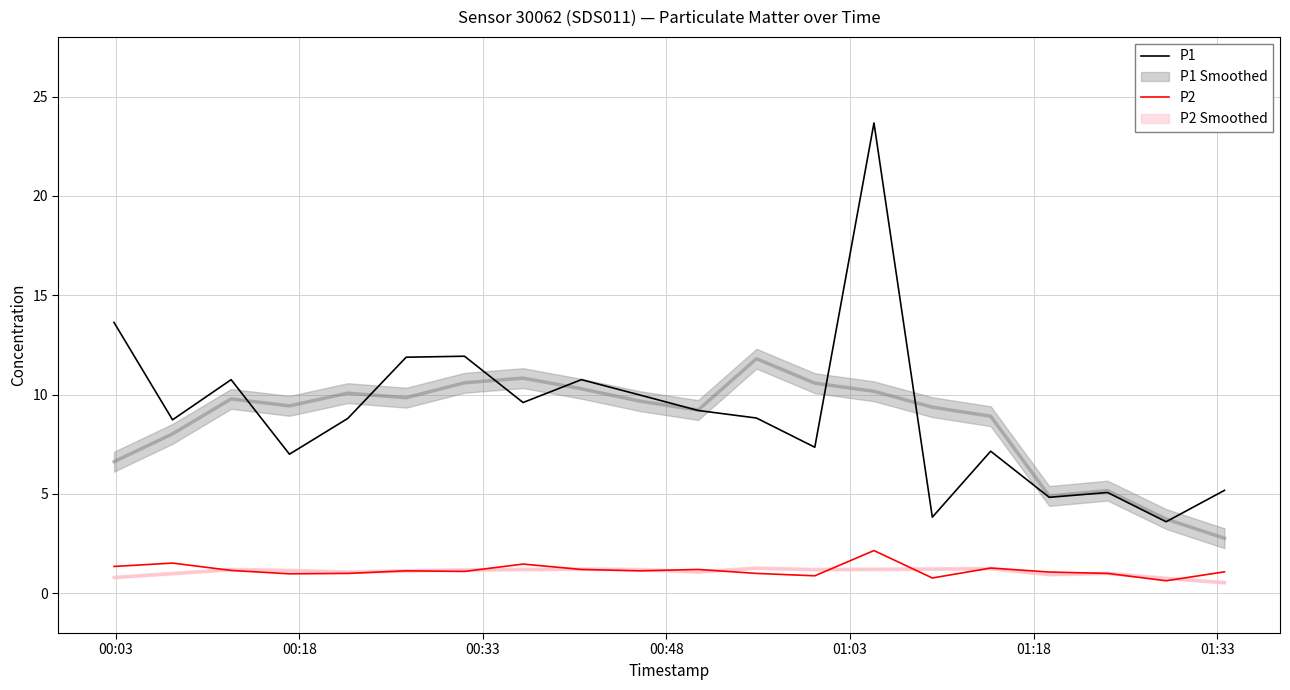

True or false: P2 and P1 intersect in this chart.

False